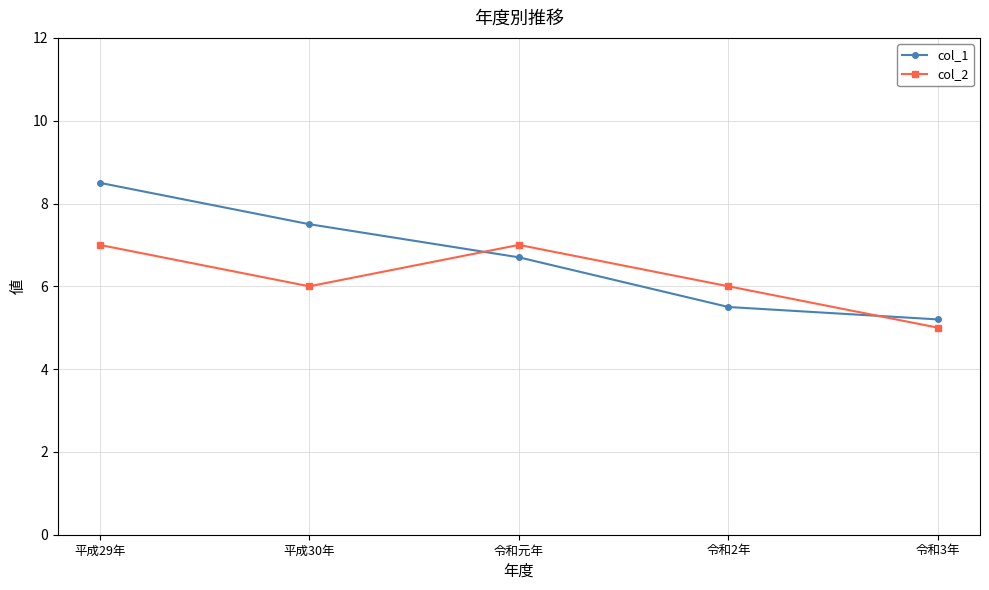

What is the approximate value of col_1 at 令和2年?

5.5